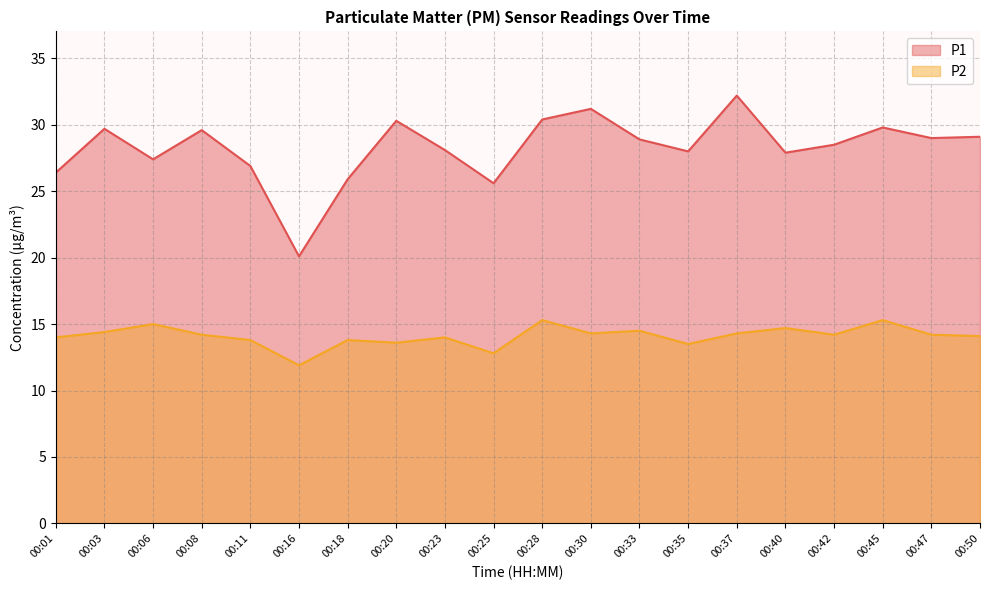

What is the value of the P2 point at the 1st from the left?

14.0